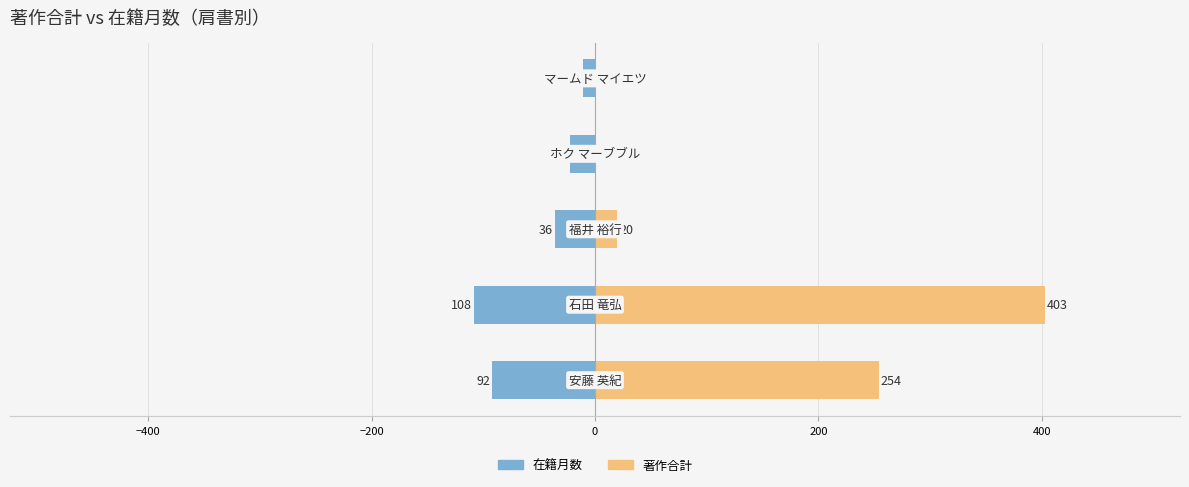

The value of 著作合計 at 0 is 0. True or false?

True